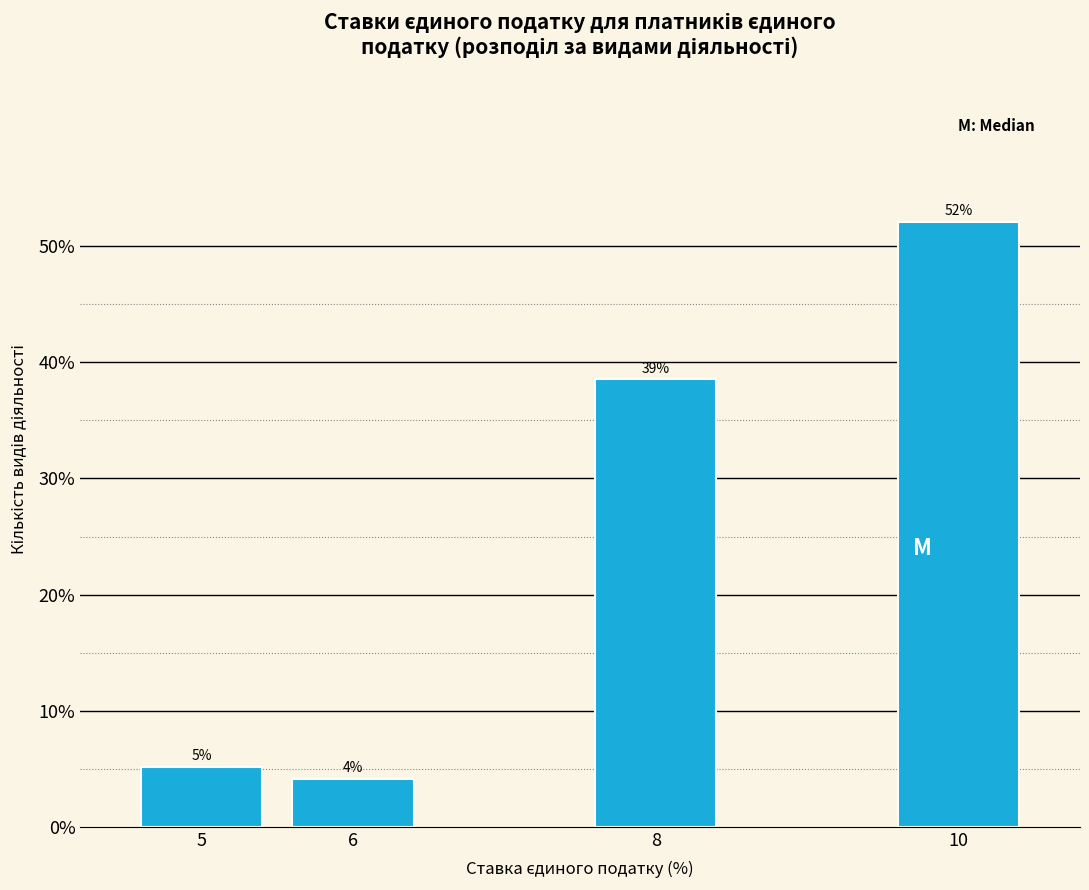

Are the bars horizontal?

No